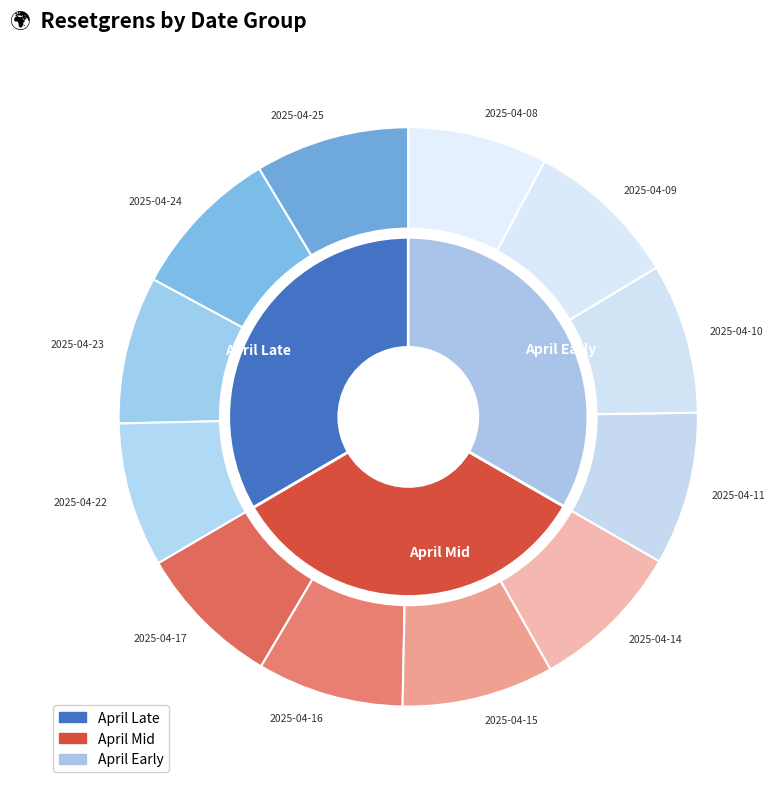

Which slice is the largest?

2025-04-25